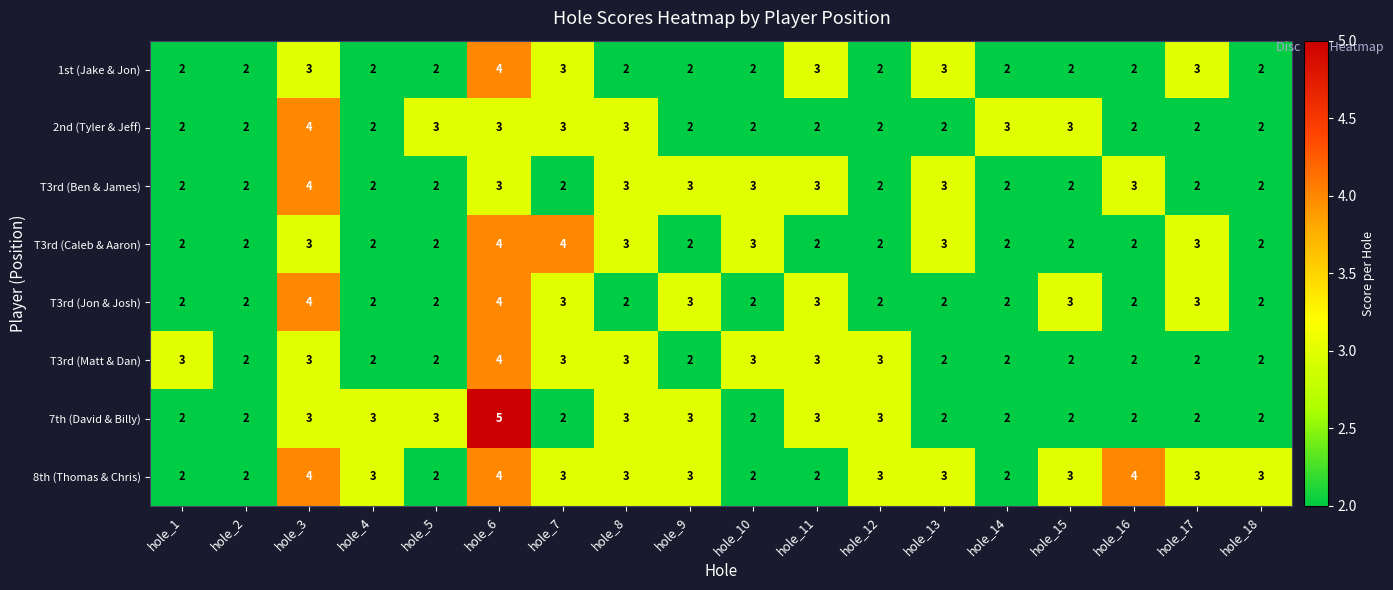

What value does the 8th (Thomas & Chris) series have at hole_15?

3